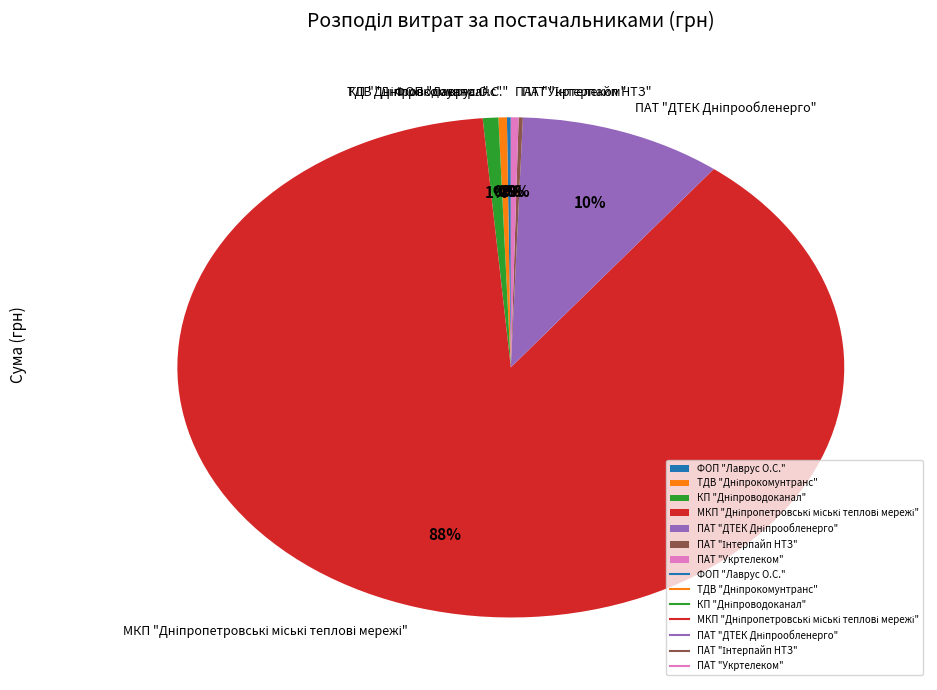

To the nearest percent, what is the average slice percentage?

14%